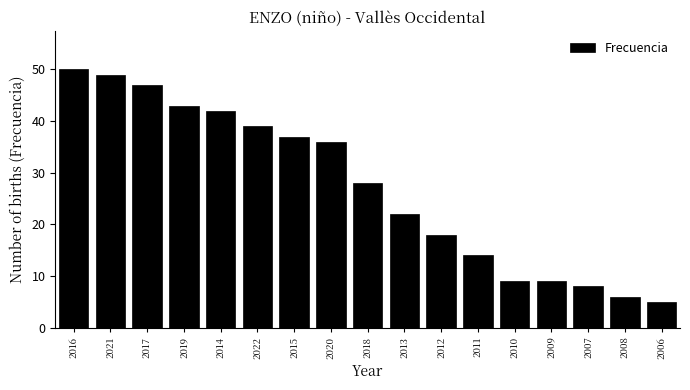

Reading left to right, transcribe all the data shown in this chart.

2016=50	2021=49	2017=47	2019=43	2014=42	2022=39	2015=37	2020=36	2018=28	2013=22	2012=18	2011=14	2010=9	2009=9	2007=8	2008=6	2006=5